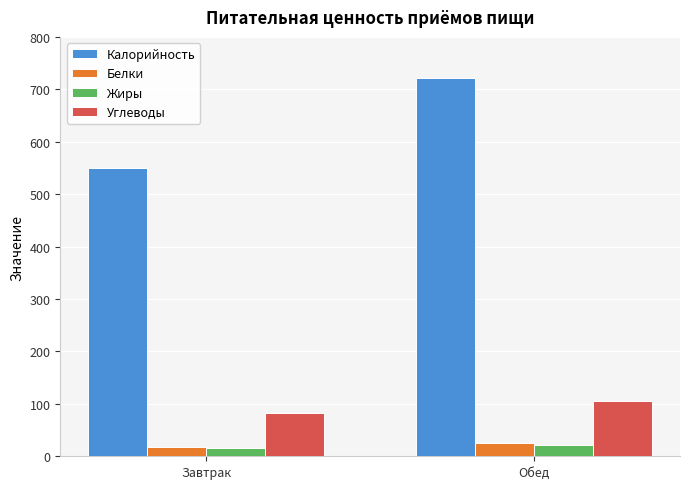

What is the value of the Белки bar at the 1st from the left?

18.5